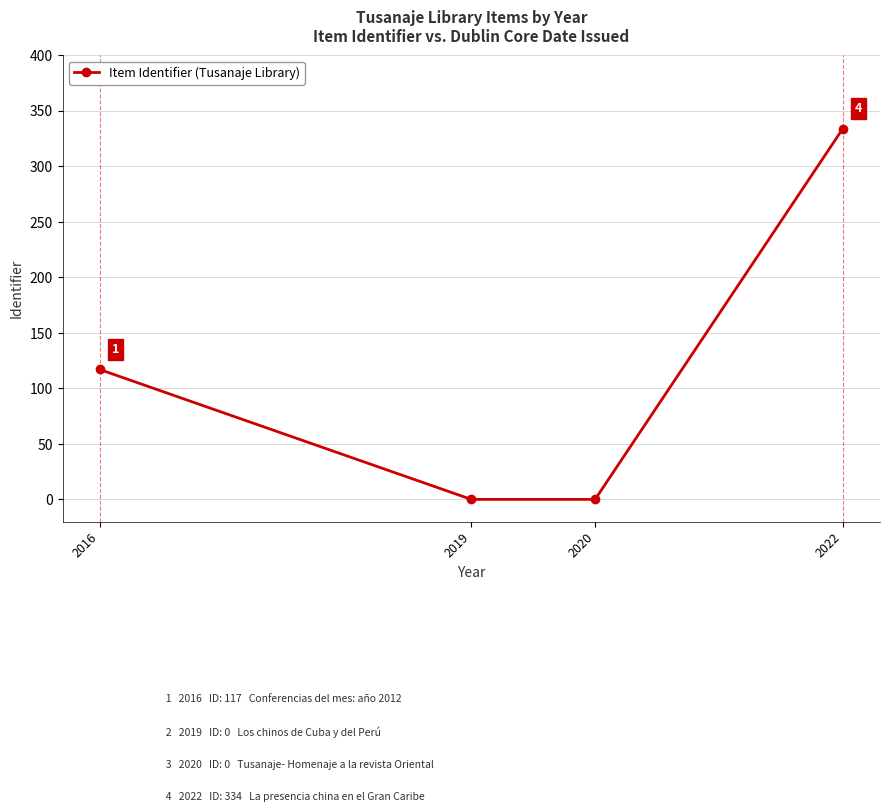

What is the change in value from 2020 to 2022?

+334